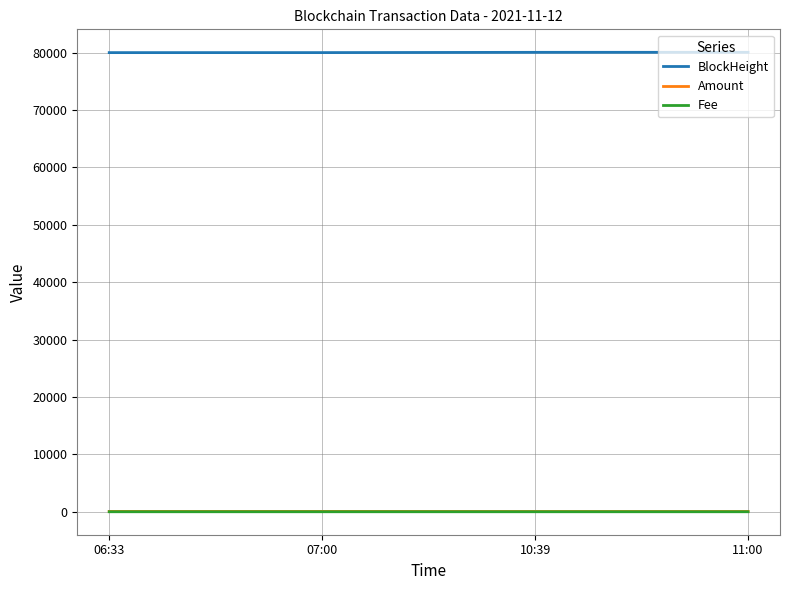

Which series has the largest total across all categories?

BlockHeight